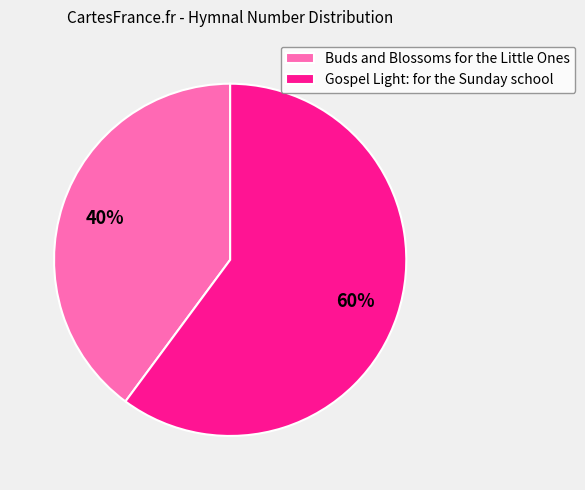

To the nearest percent, what is the difference between the largest and smallest slice percentages?

20%